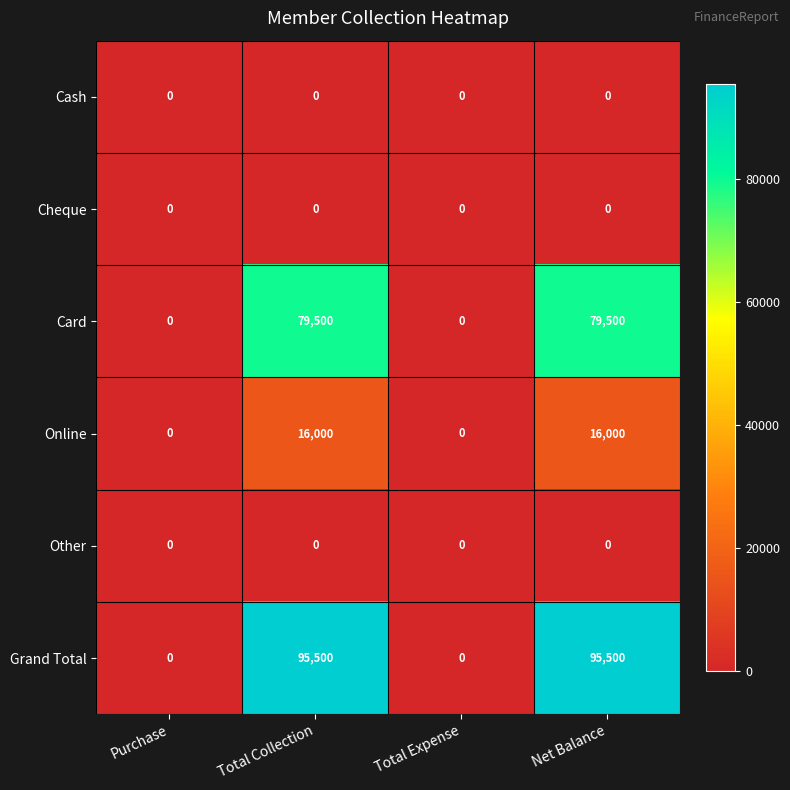

Reading left to right, what are all the values shown in this chart?

Cash: 0	0	0	0
Cheque: 0	0	0	0
Card: 0	79500	0	79500
Online: 0	16000	0	16000
Other: 0	0	0	0
Grand Total: 0	95500	0	95500